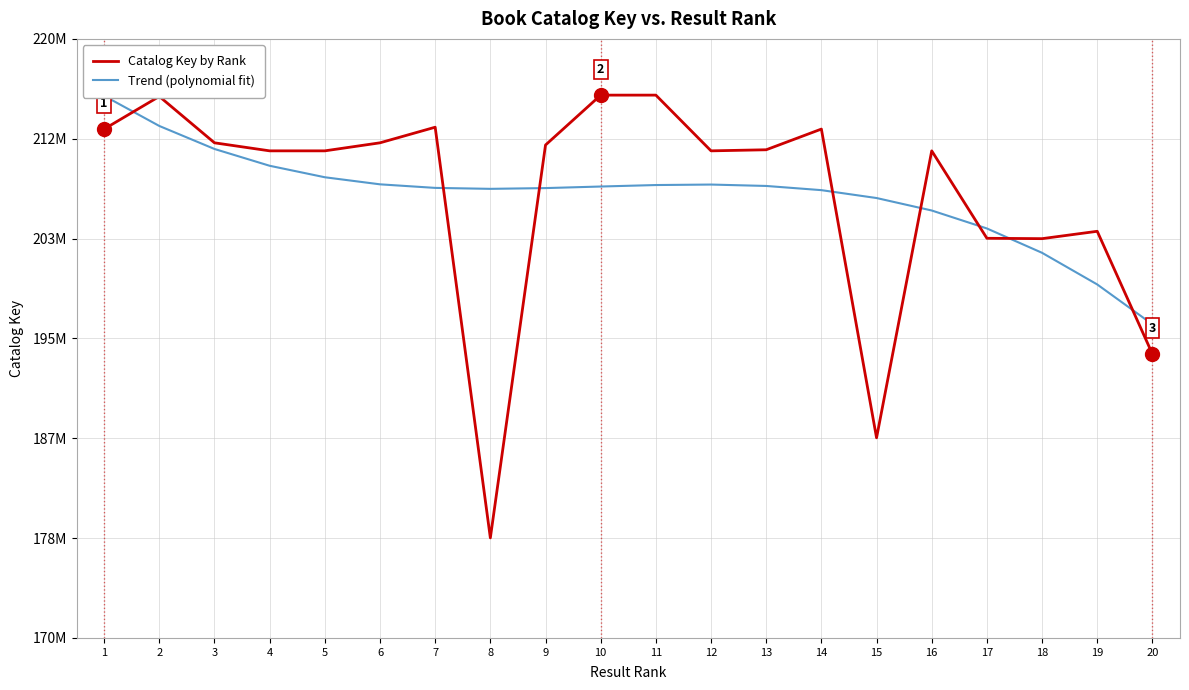

At which label is Trend (polynomial fit) closest to 205712200?

16